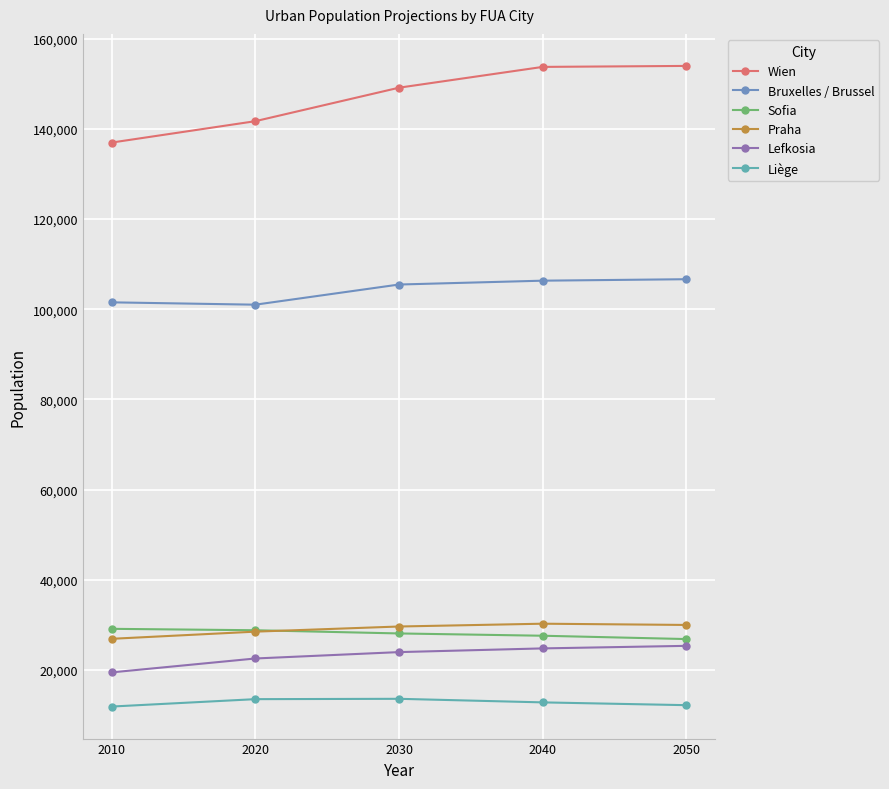

Where does the Wien series first go above 149136?

2040